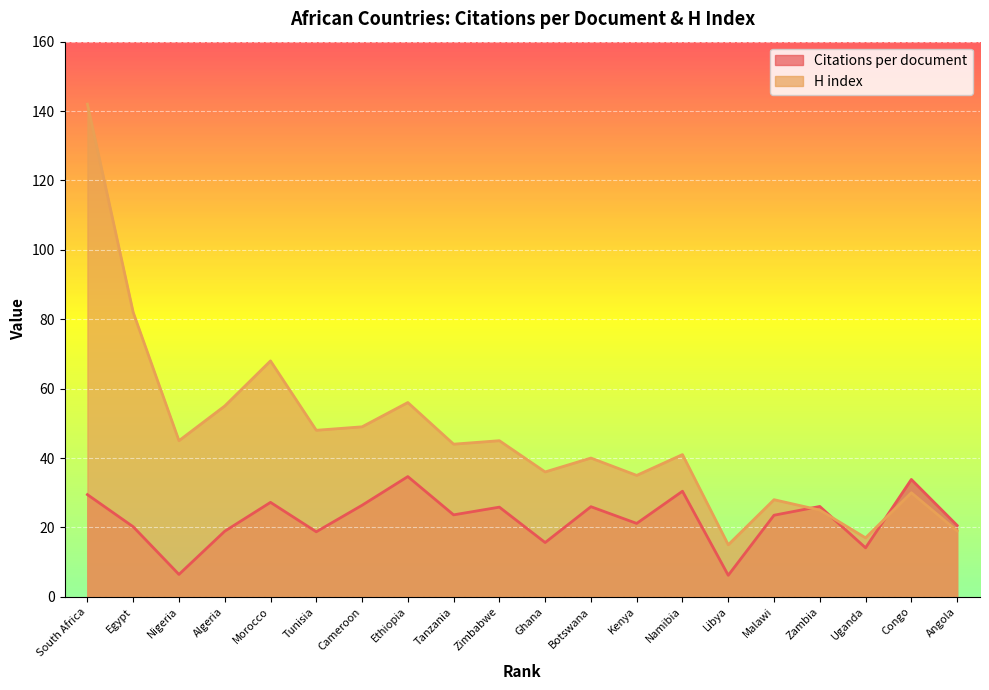

At which category is the sum across all series the highest?

South Africa